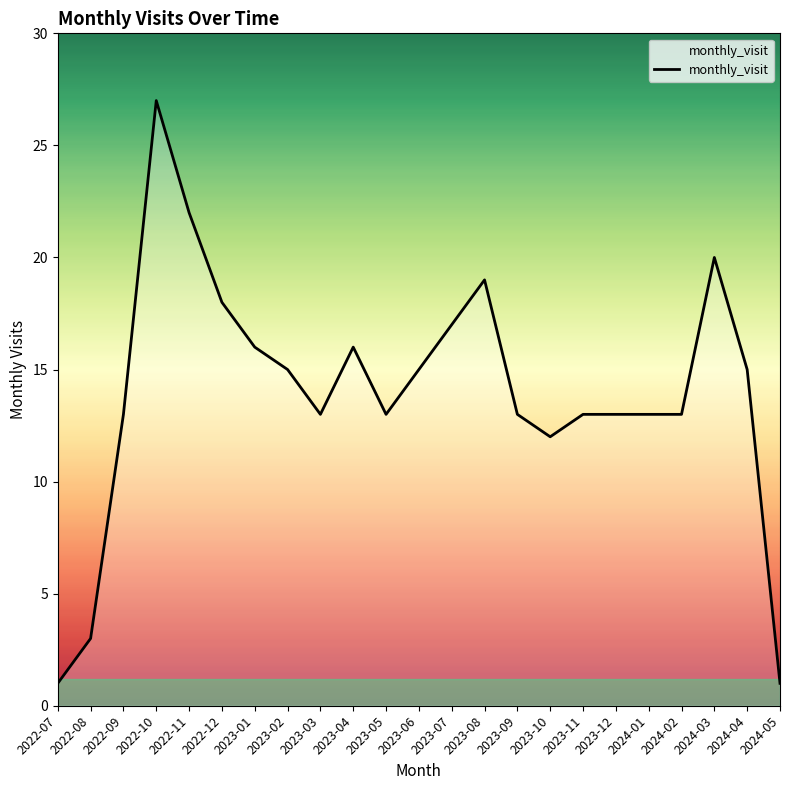

What is the difference between the second highest and minimum values?

21